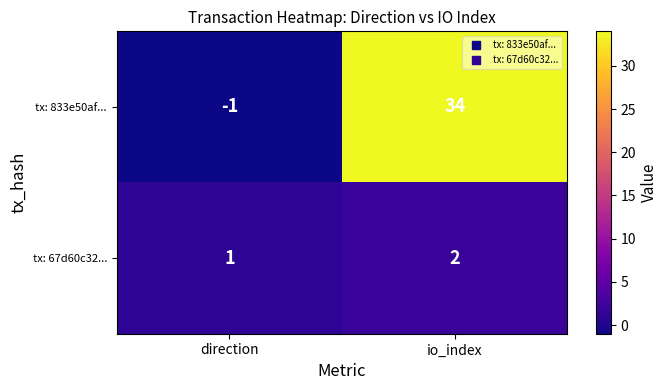

Rank the series by their average value, from lowest to highest.

tx: 67d60c32..., tx: 833e50af...